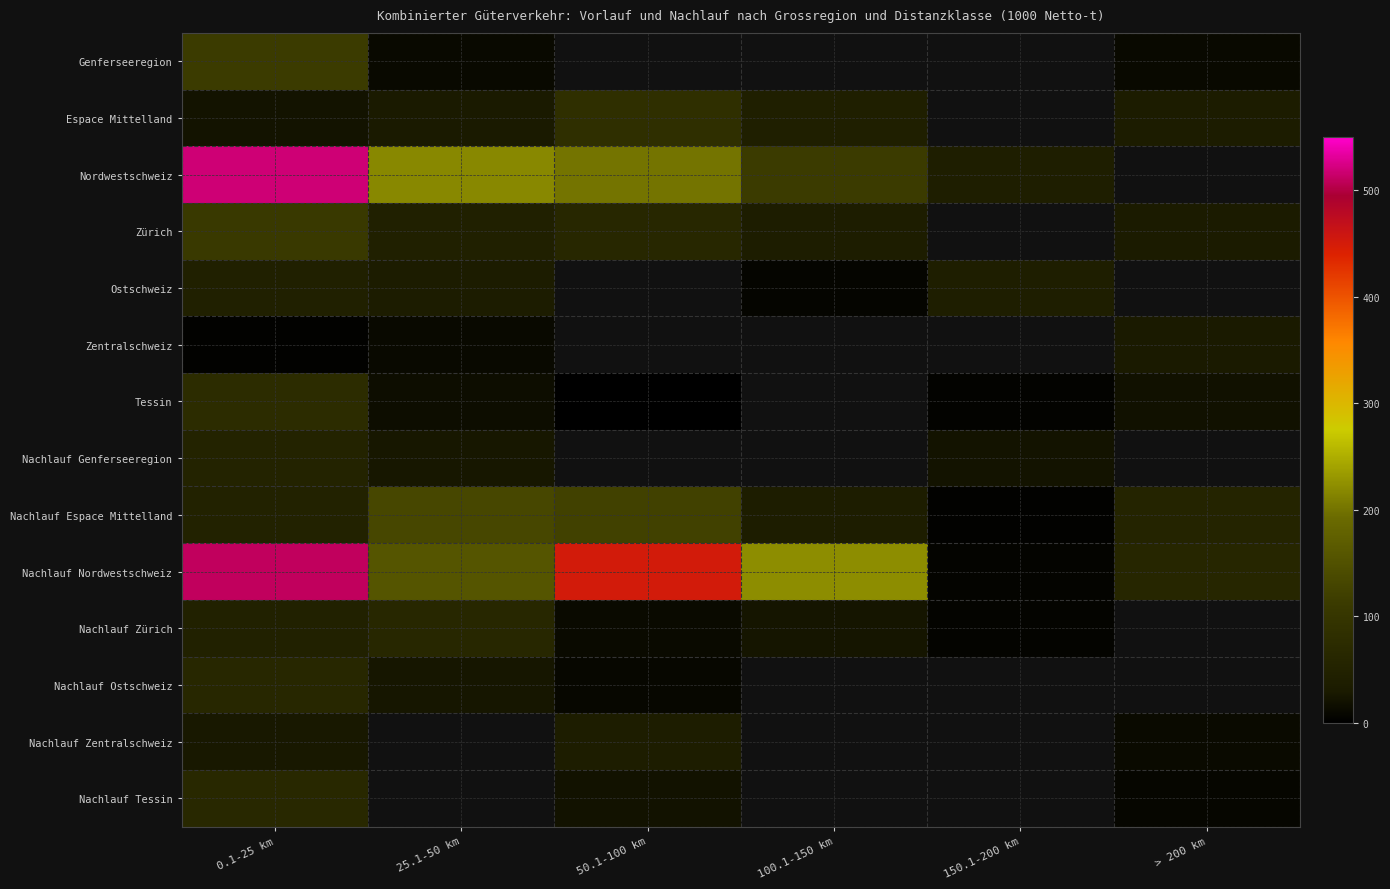

How many values in Nordwestschweiz are above zero?

5